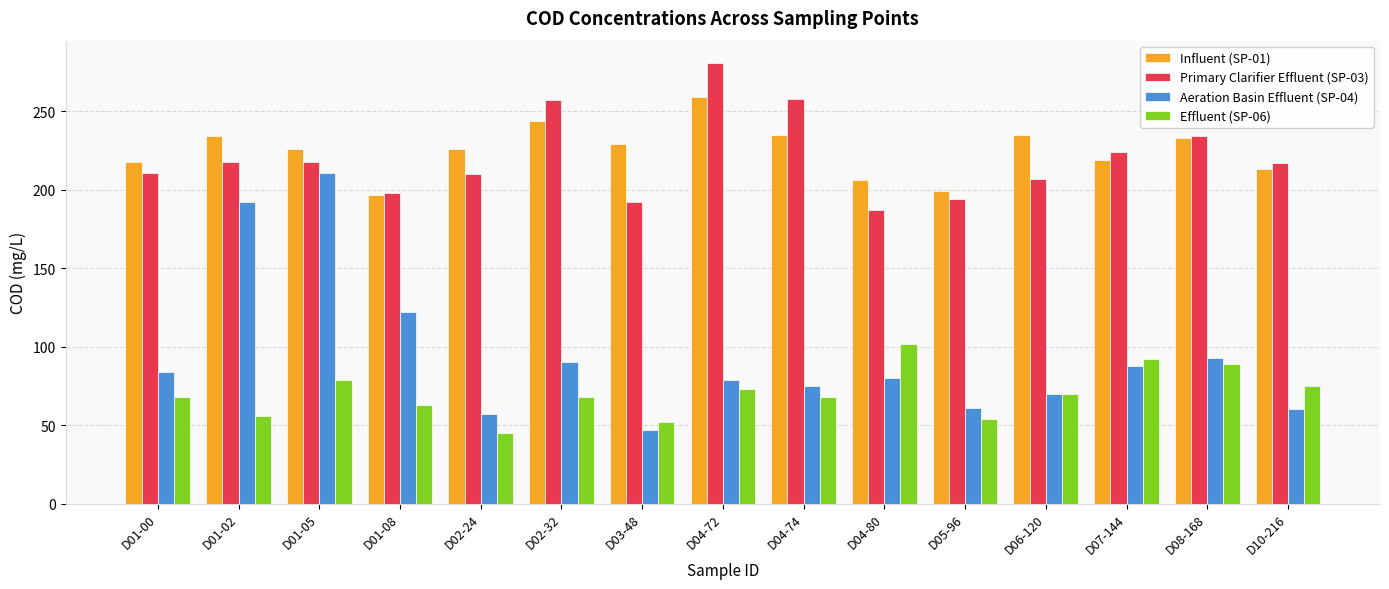

List the series in order of their peak value, lowest first.

Effluent (SP-06), Aeration Basin Effluent (SP-04), Influent (SP-01), Primary Clarifier Effluent (SP-03)